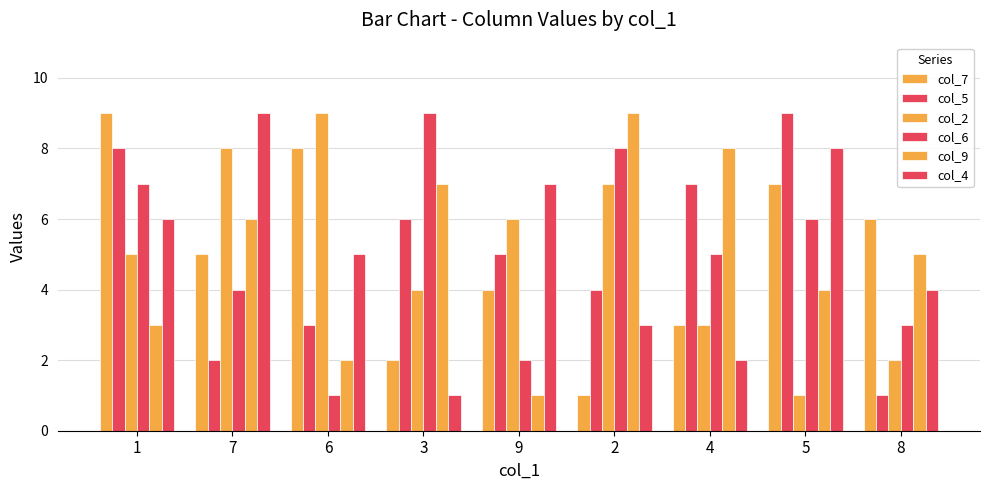

How many categories are shown in the chart?

9